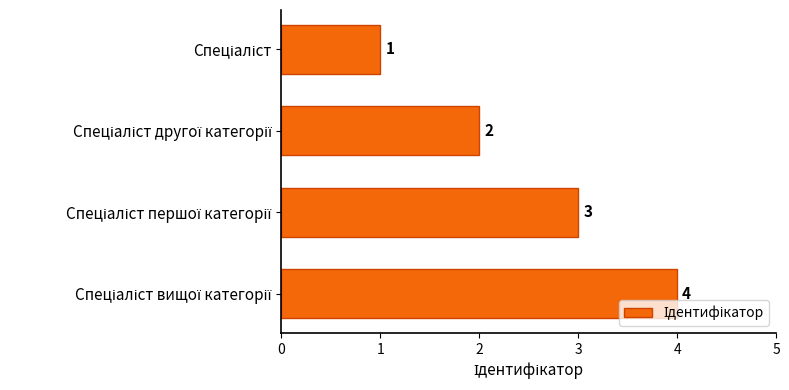

What is the difference between the maximum and minimum values?

3